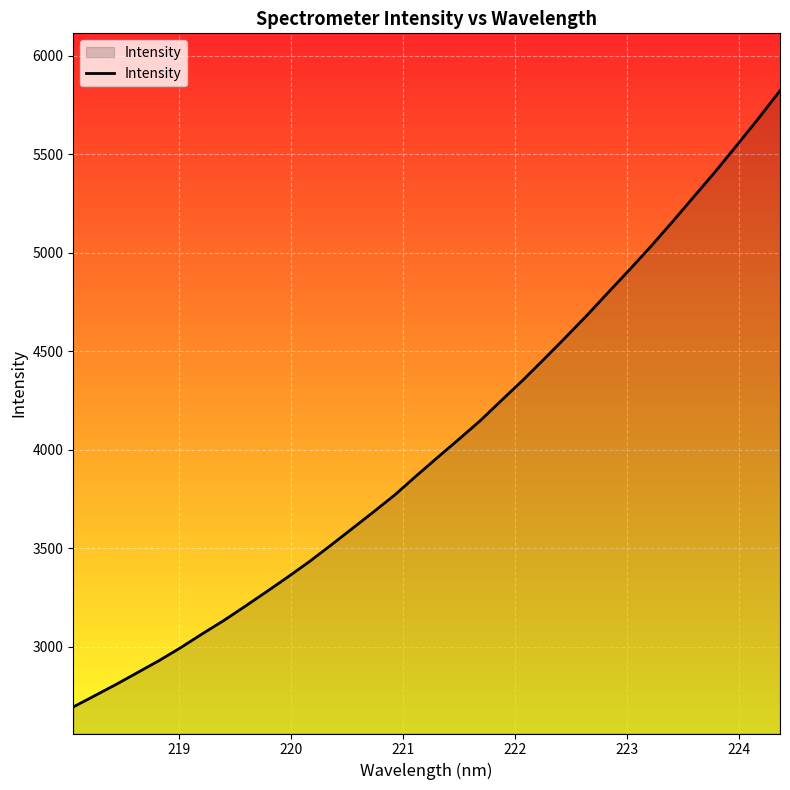

What is the difference between the maximum and minimum values?

3126.7